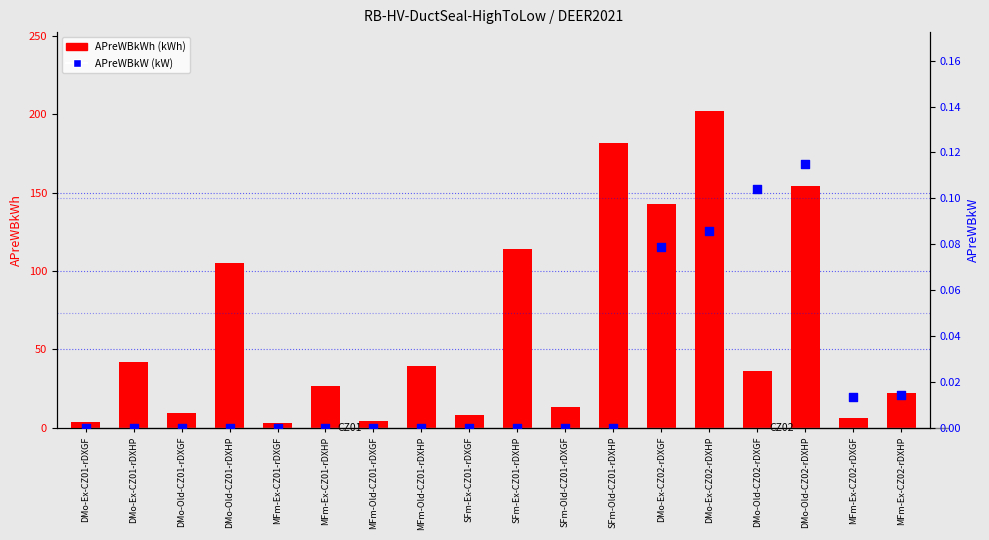

What are all the series names shown in the legend?

APreWBkWh, APreWBkW